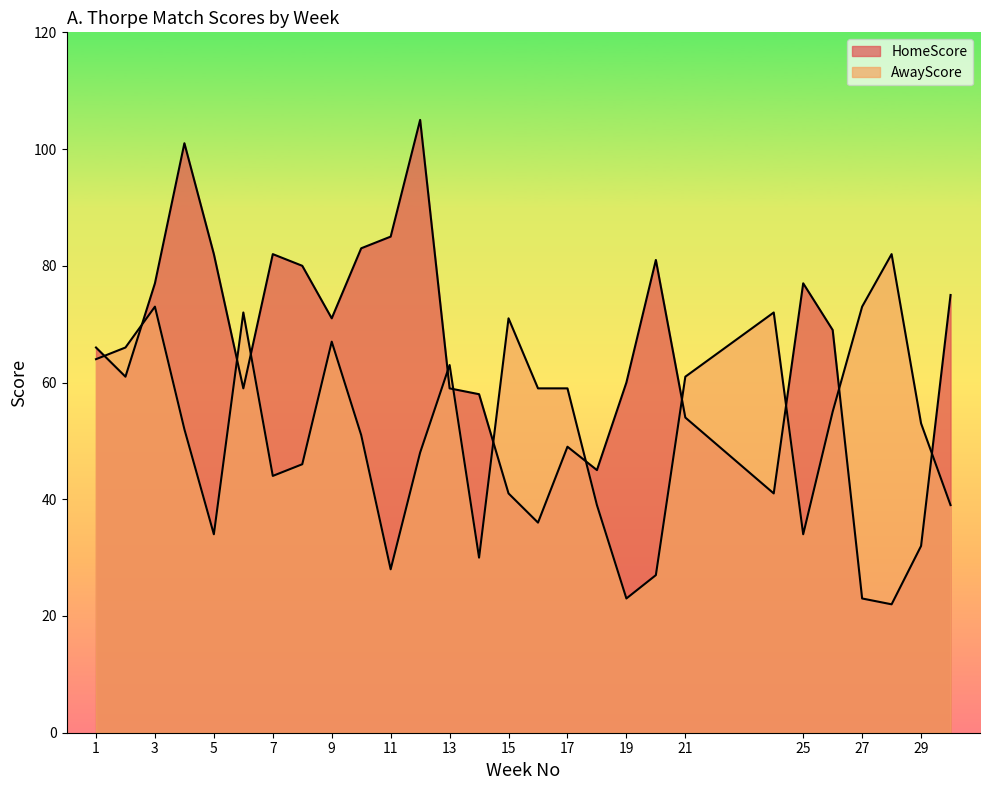

True or false: AwayScore has a value of 71 at 15.

True